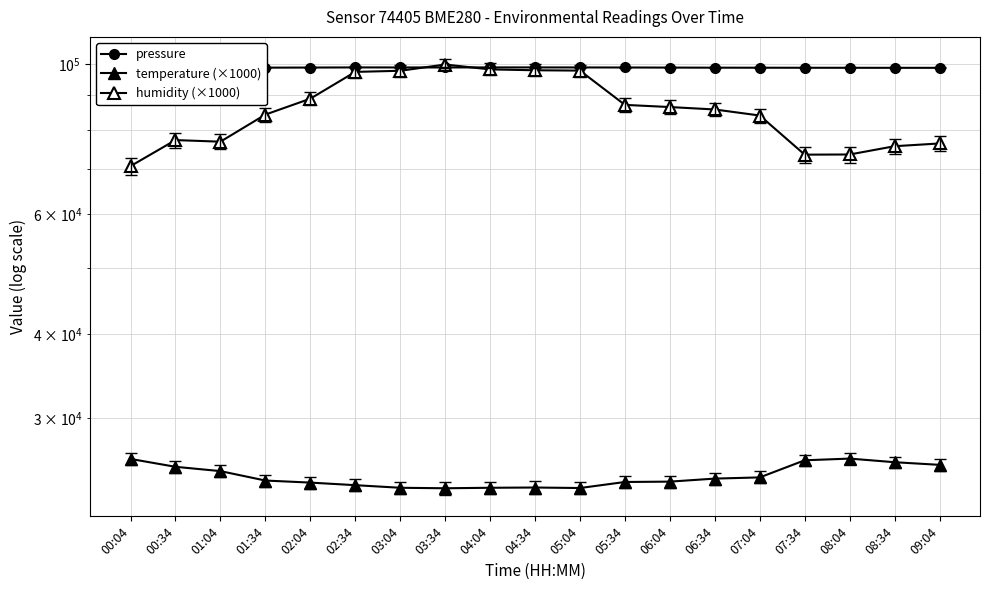

Which series has the largest total across all categories?

pressure